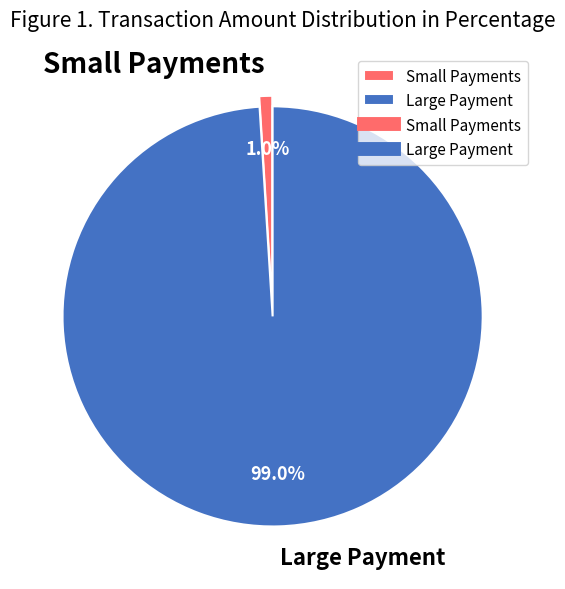

Between Large Payment and Small Payments, which is larger?

Large Payment